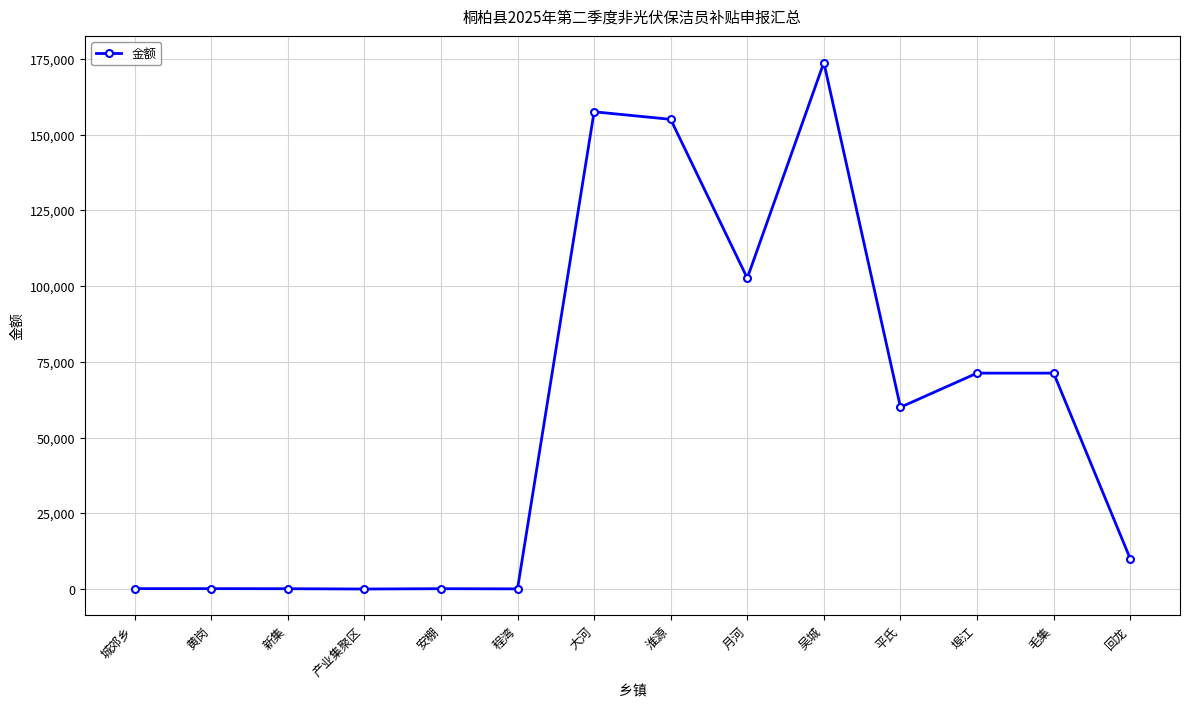

What is the maximum value shown in the chart?

173750